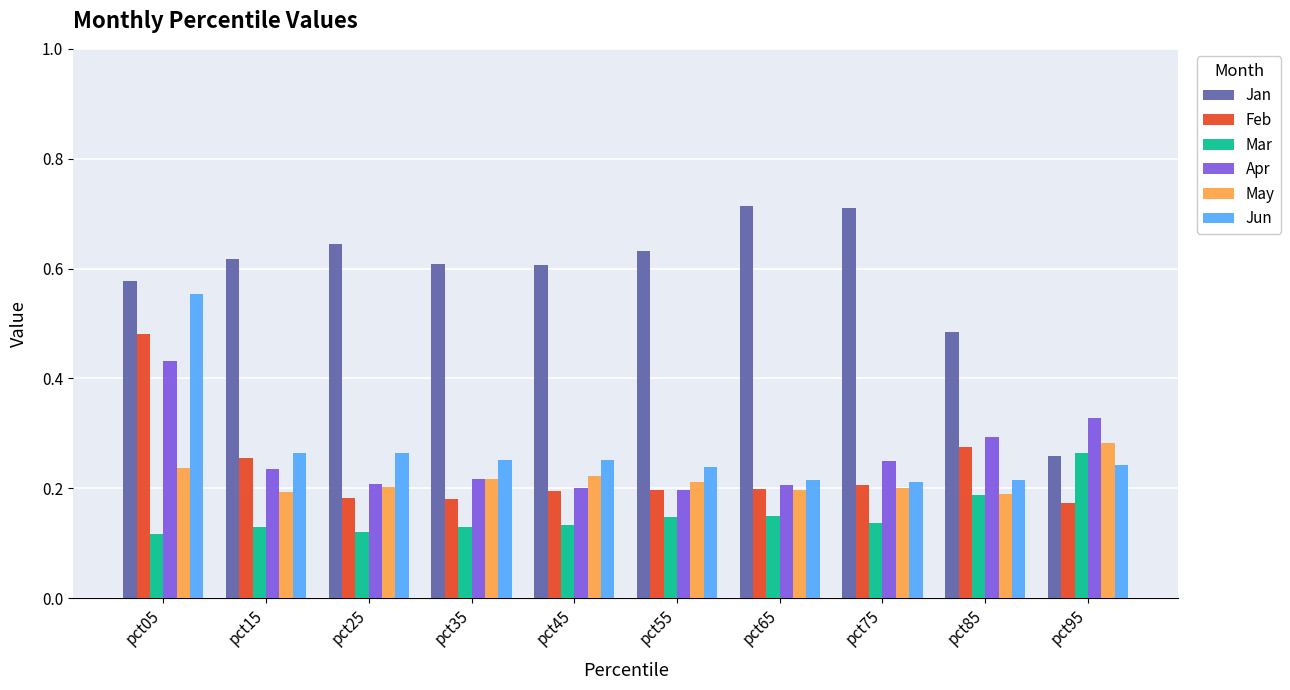

Where is Jan nearest to the value 0?

pct95